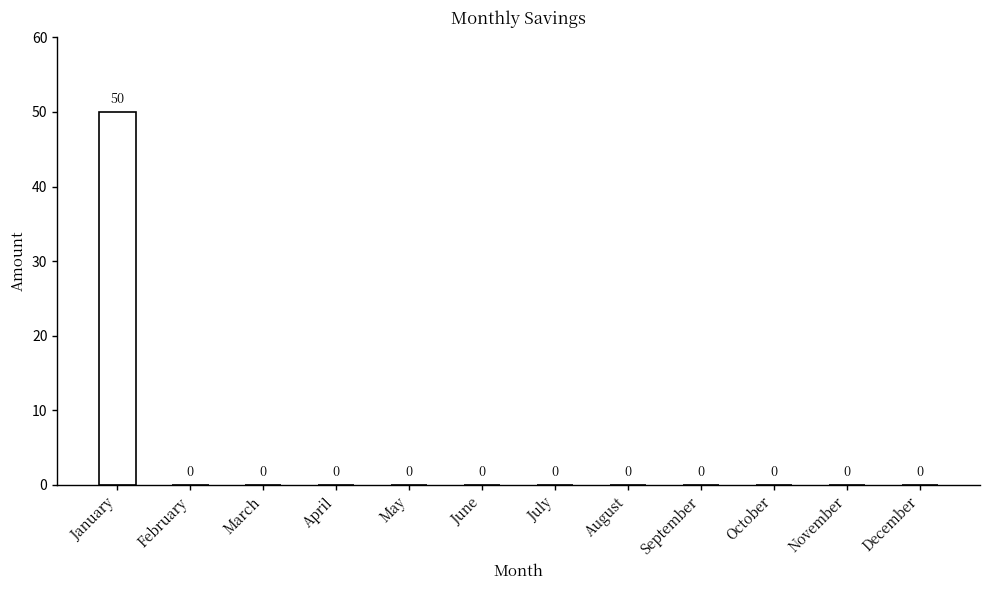

The chart shows a value of -16 at November. True or false?

False